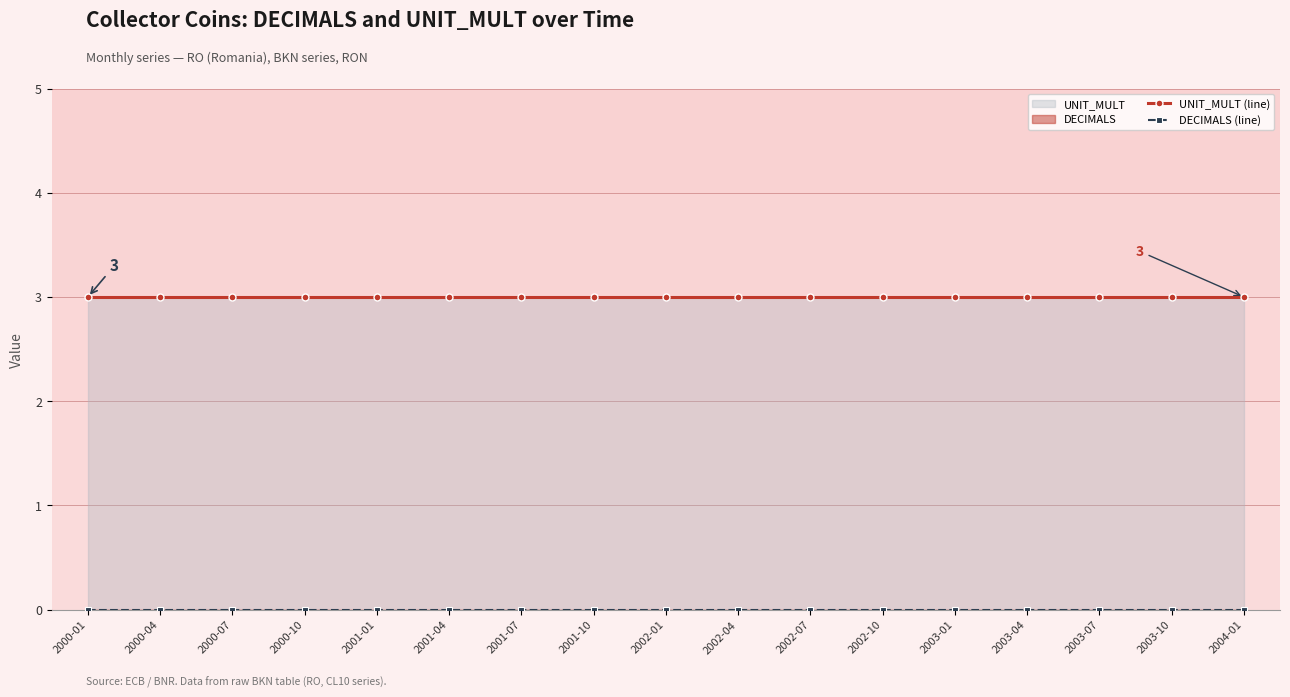

List the series in order of their overall mean, highest first.

UNIT_MULT (line), DECIMALS (line)